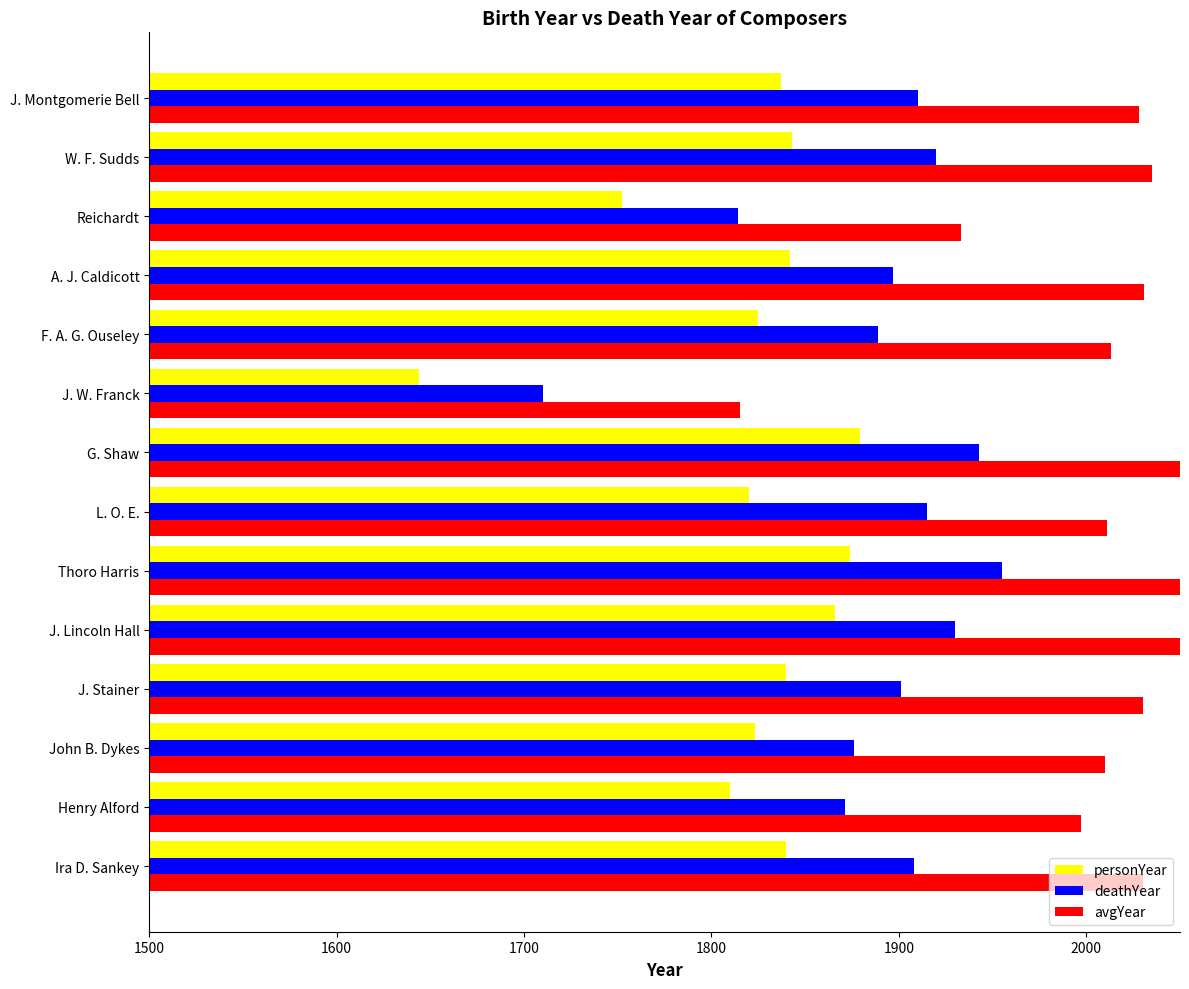

What is the smallest value displayed?

1644